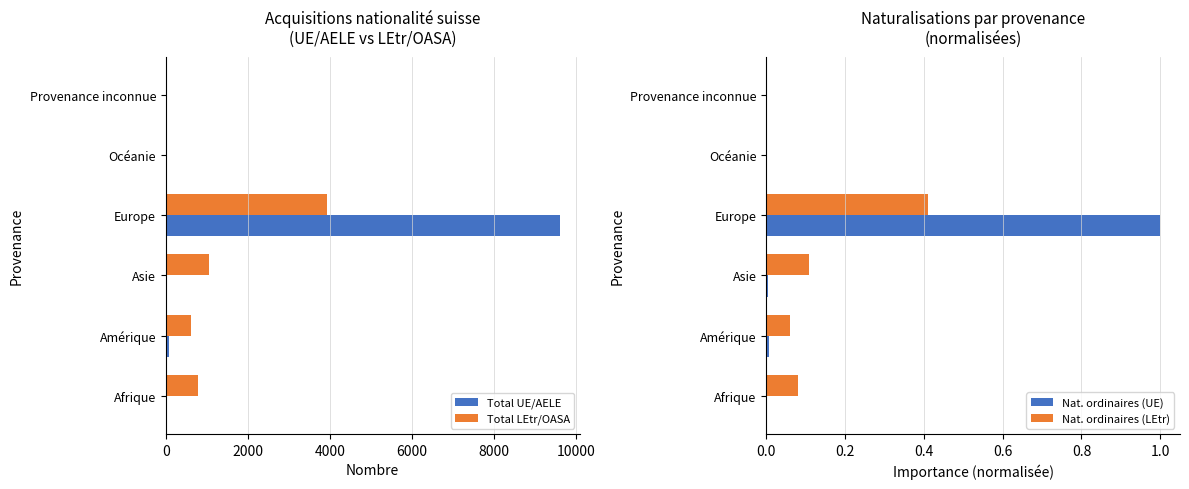

What is the value of the Total UE/AELE bar at the 2nd from the left?

80.0